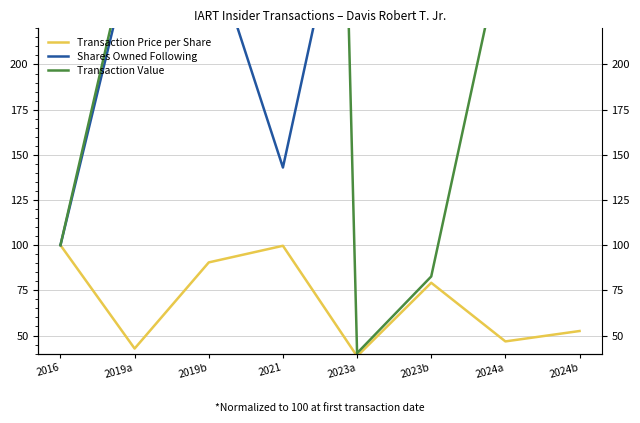

How many lines are shown in the chart?

3